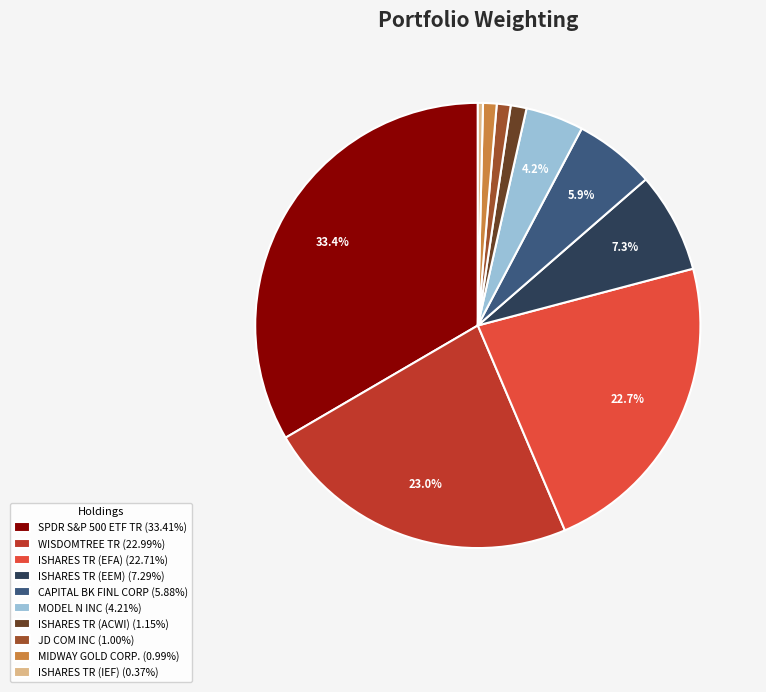

Count the number of slices in the pie.

10